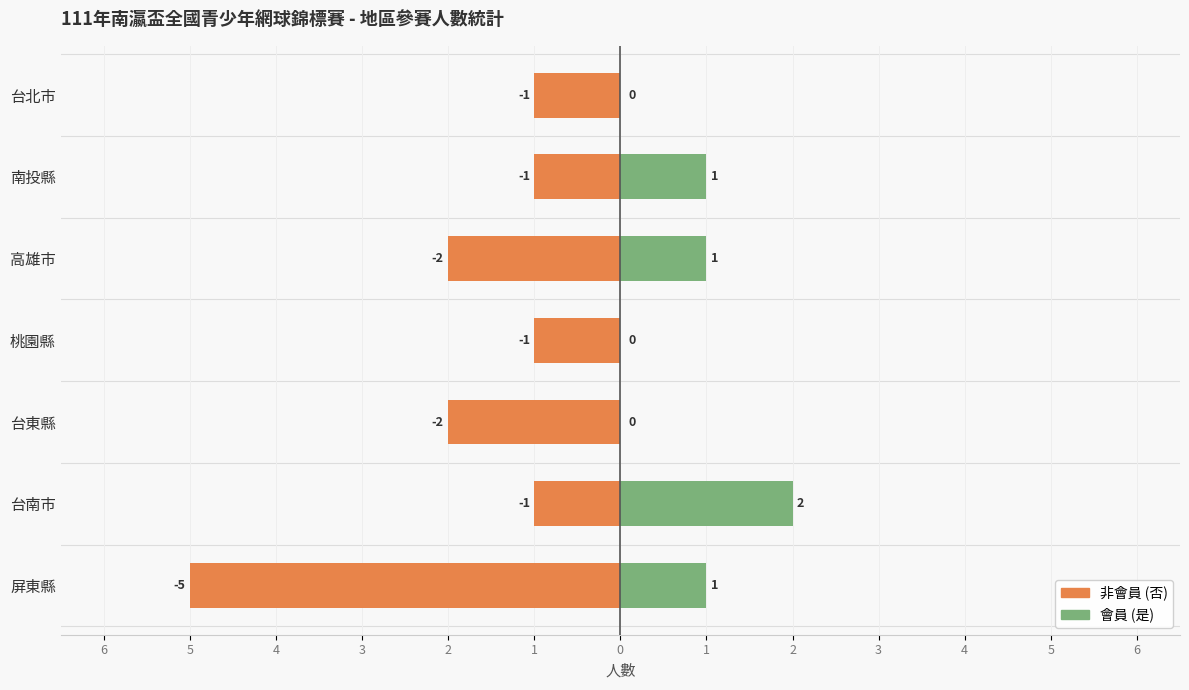

Reading right to left, extract all data points from this chart.

非會員 (否): -1	-1	-2	-1	-2	-1	-5
會員 (是): 0	1	1	0	0	2	1